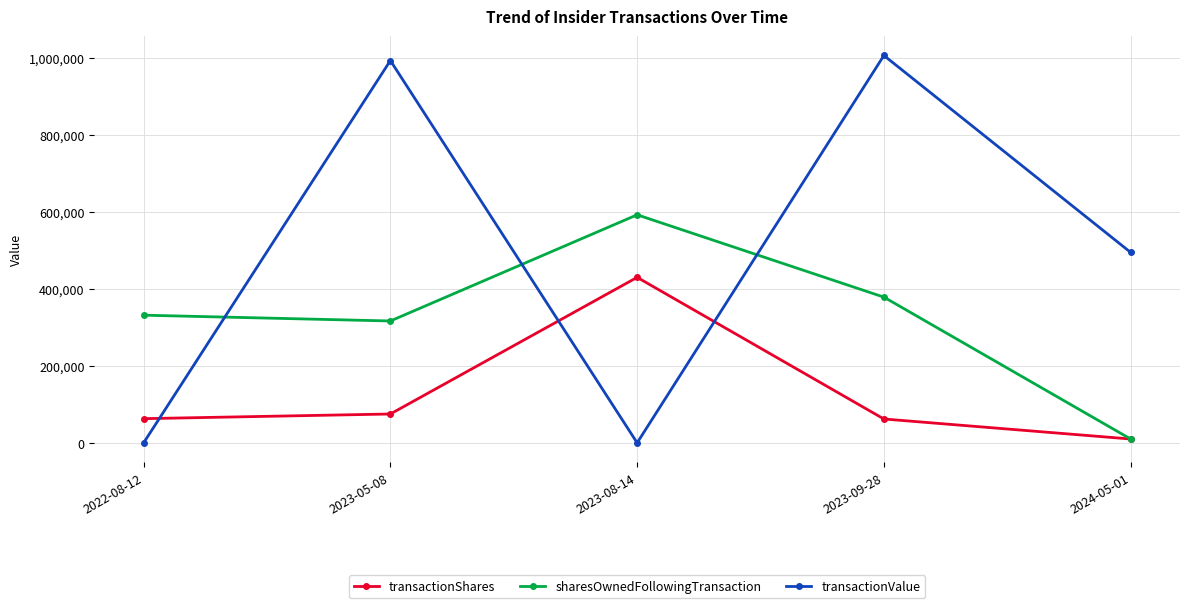

At which label is sharesOwnedFollowingTransaction closest to 301320?

2023-05-08